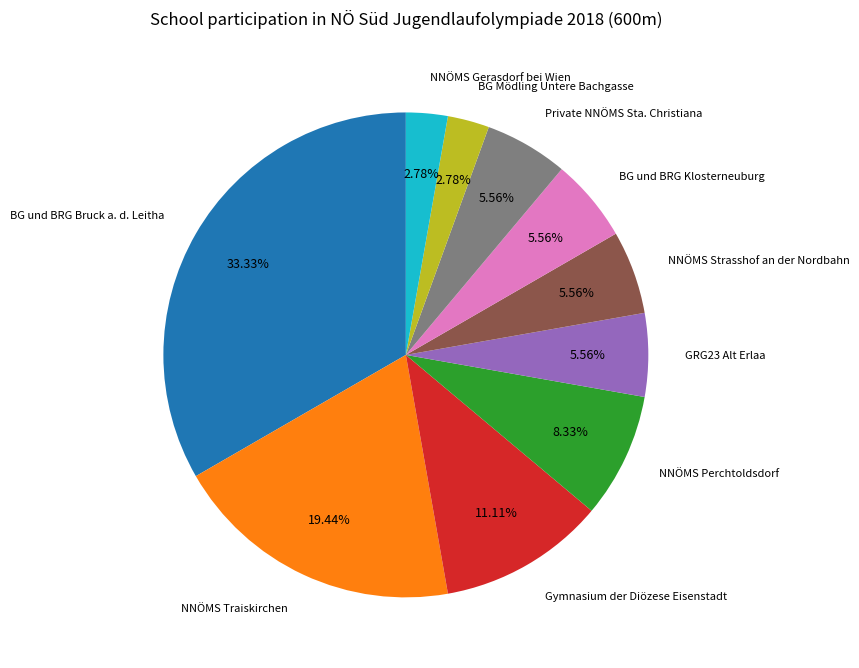

Is there any slice that represents more than half of the pie?

No